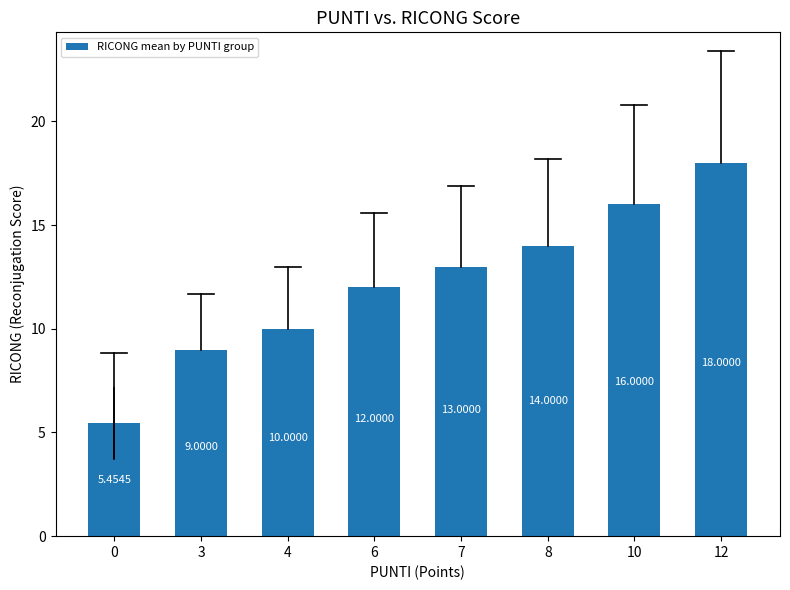

What is the change in value from 3 to 10?

+7.0